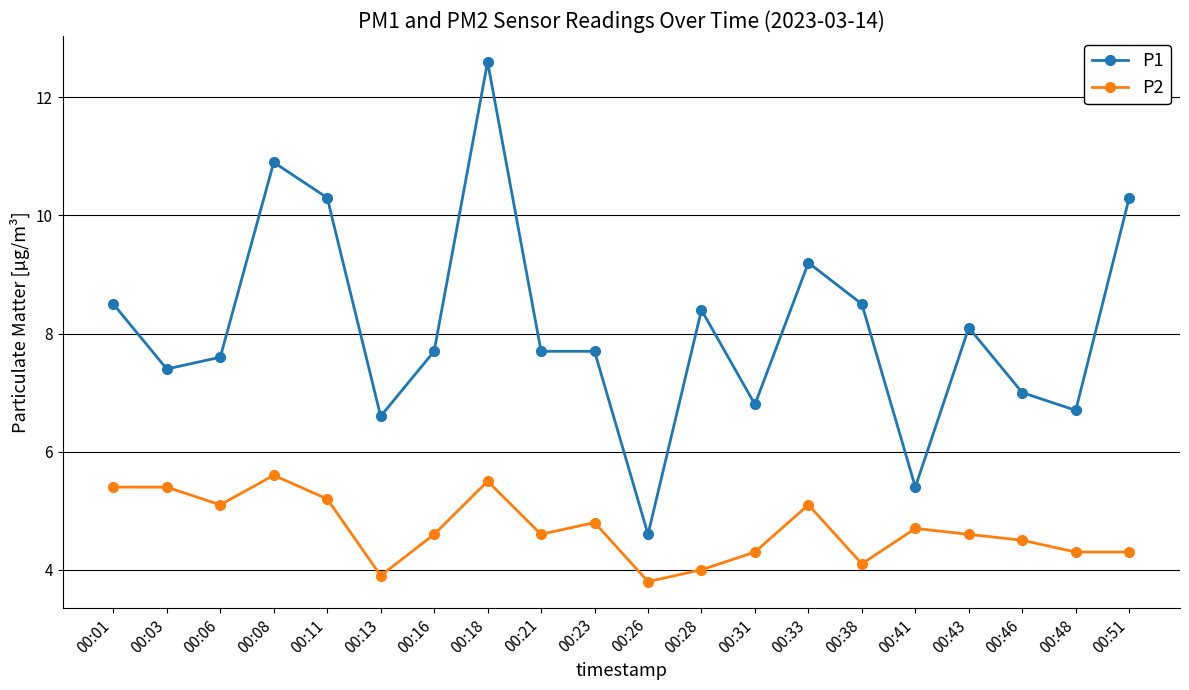

What is the difference between the maximum and second lowest values in the P2 series?

1.7